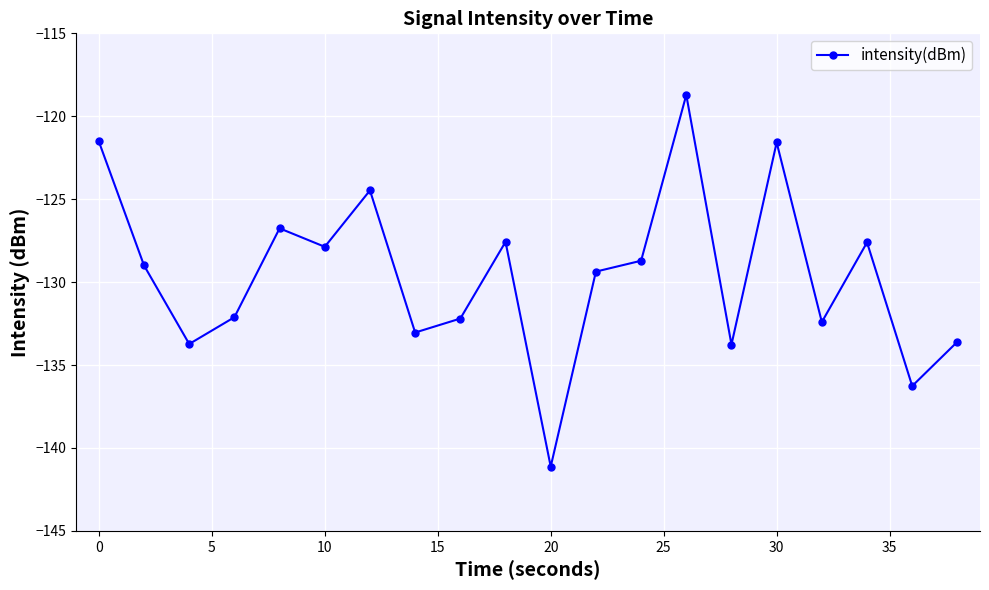

Is this an area chart (filled region under the line)?

No